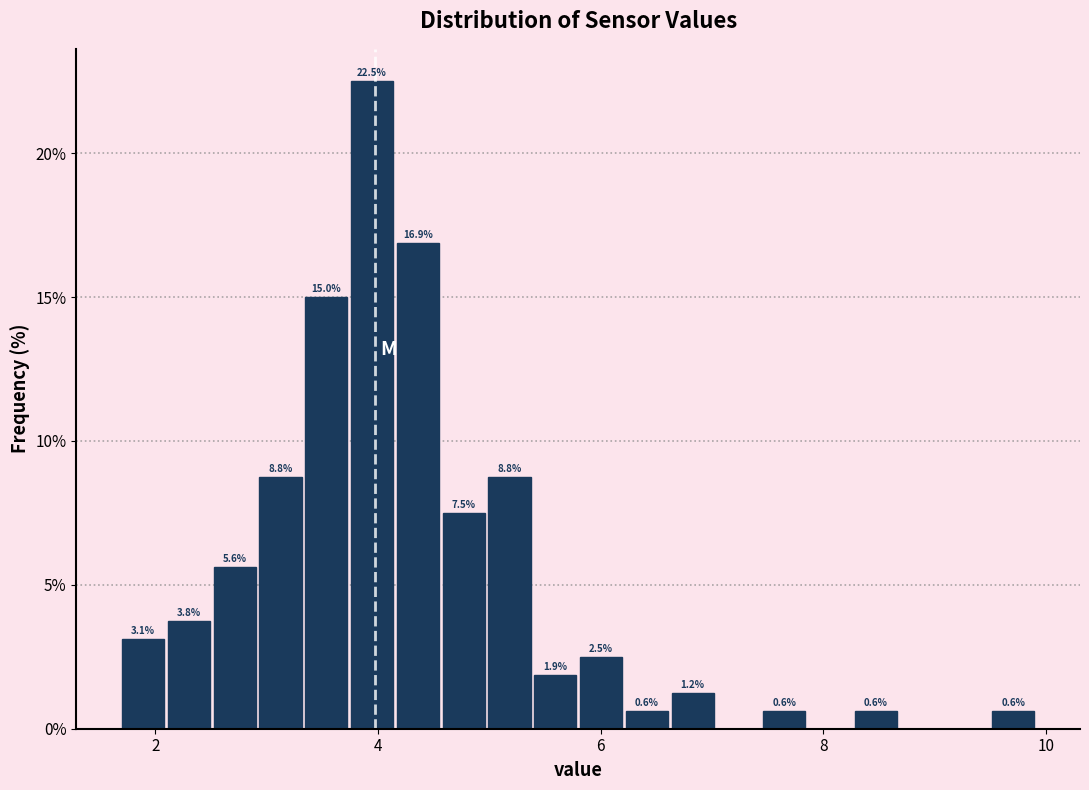

Read against the x-axis, roughly where is the centre of the tallest bar?

4.0